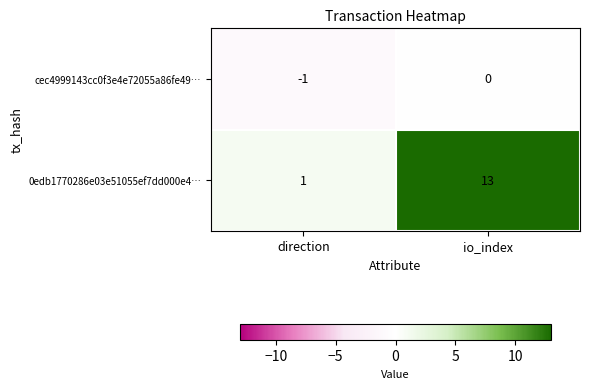

What is the sum of the 0edb1770286e03e51055ef7dd000e4… values at direction and io_index?

14